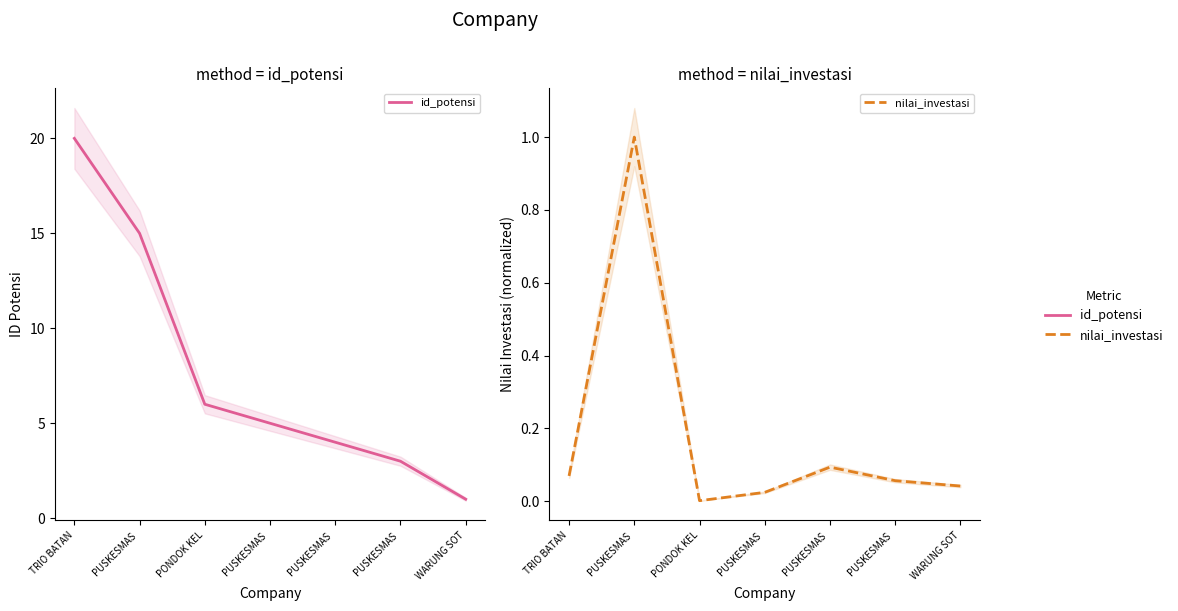

What is the difference between the maximum and second lowest values in the nilai_investasi series?

1.0